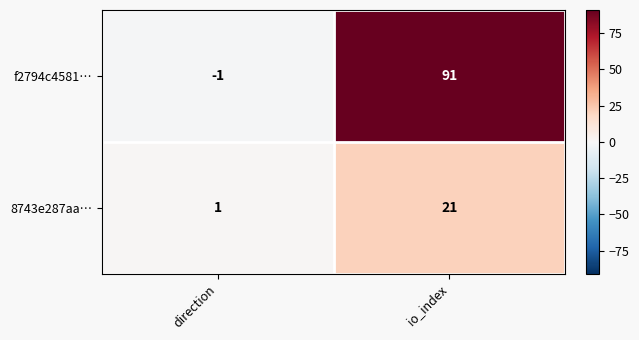

What is the difference between the 8743e287aa… values at io_index and direction?

20